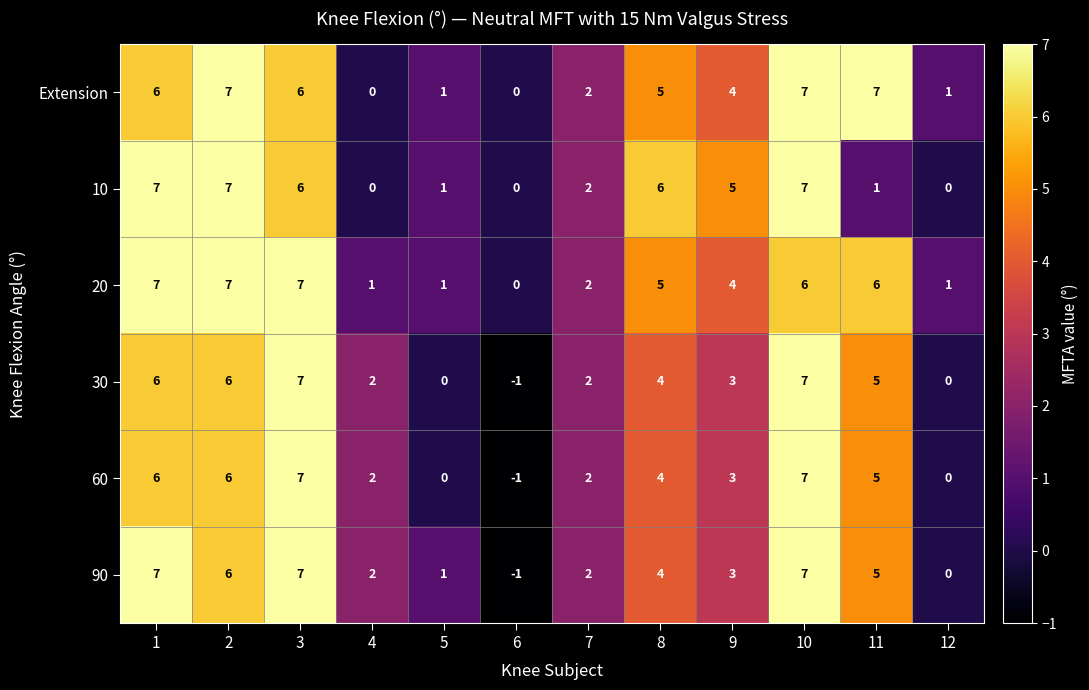

At which category does the chart reach its minimum across all series?

6